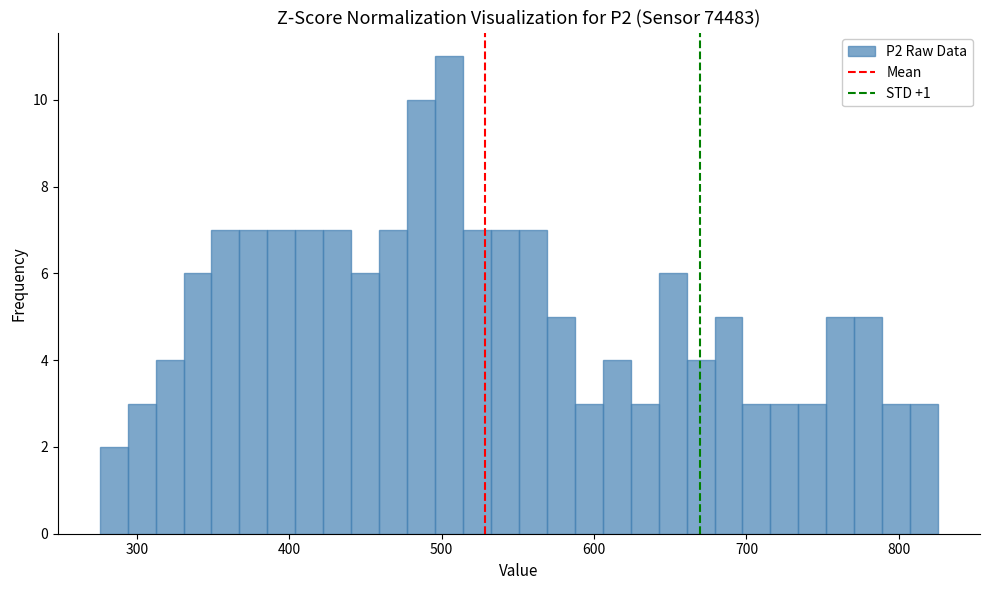

Read against the x-axis, roughly where is the centre of the tallest bar?

500